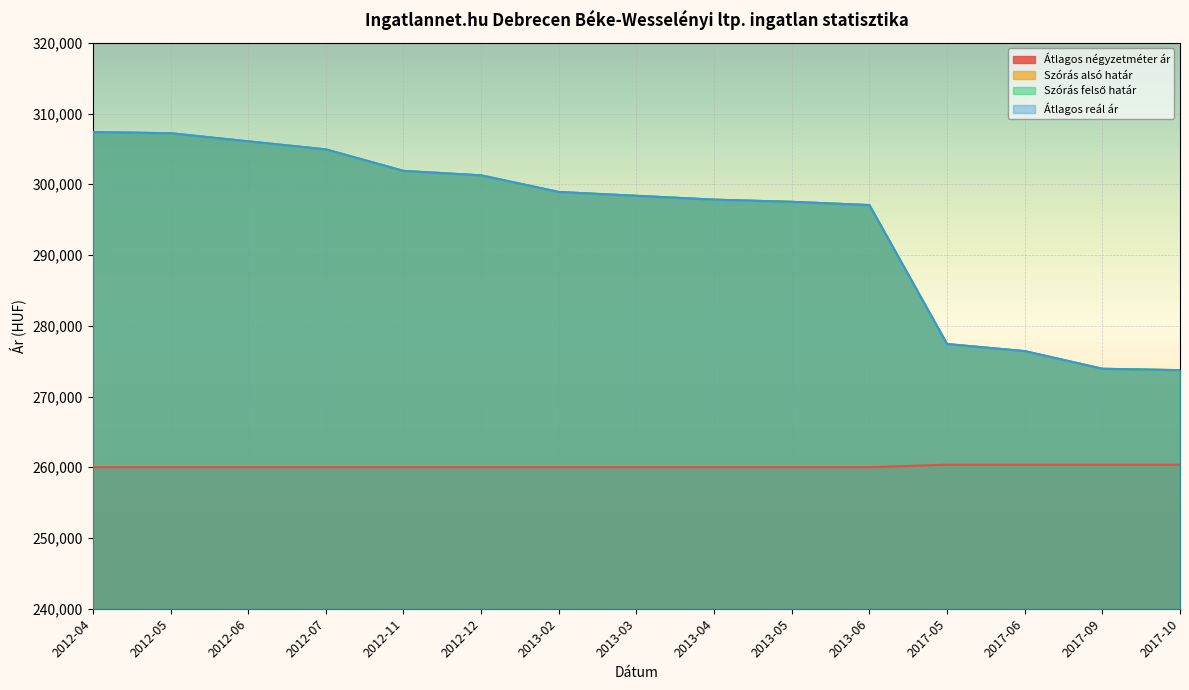

What are all the series names shown in the legend?

Átlagos négyzetméter ár, Szórás alsó határ, Szórás felső határ, Átlagos reál ár